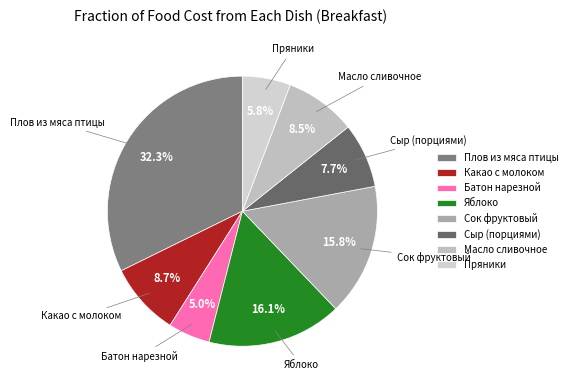

Which category has the biggest portion of the pie?

Плов из мяса птицы